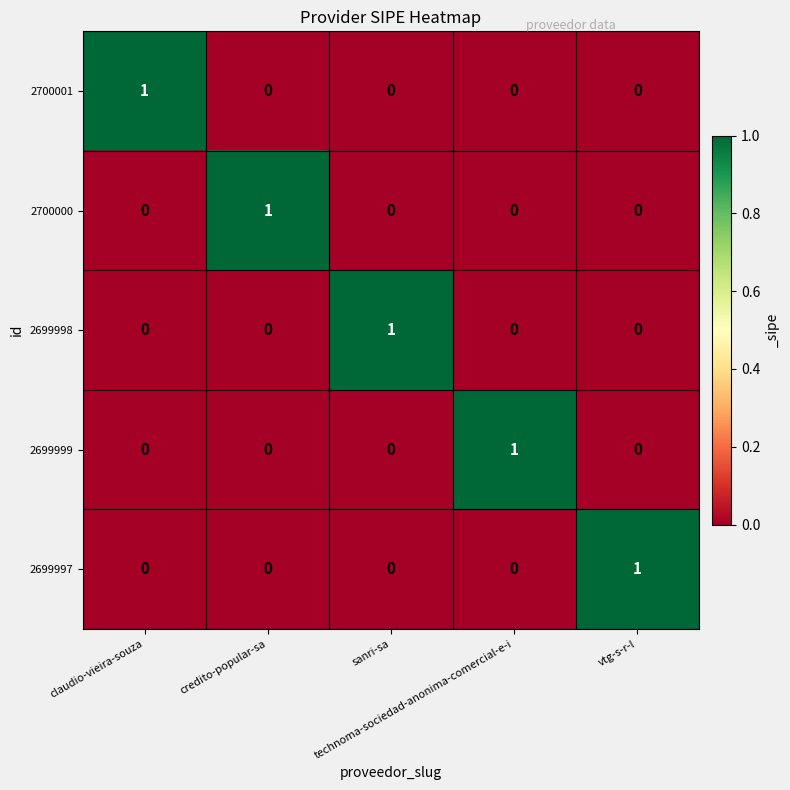

At how many categories does at least one series exceed 0?

5